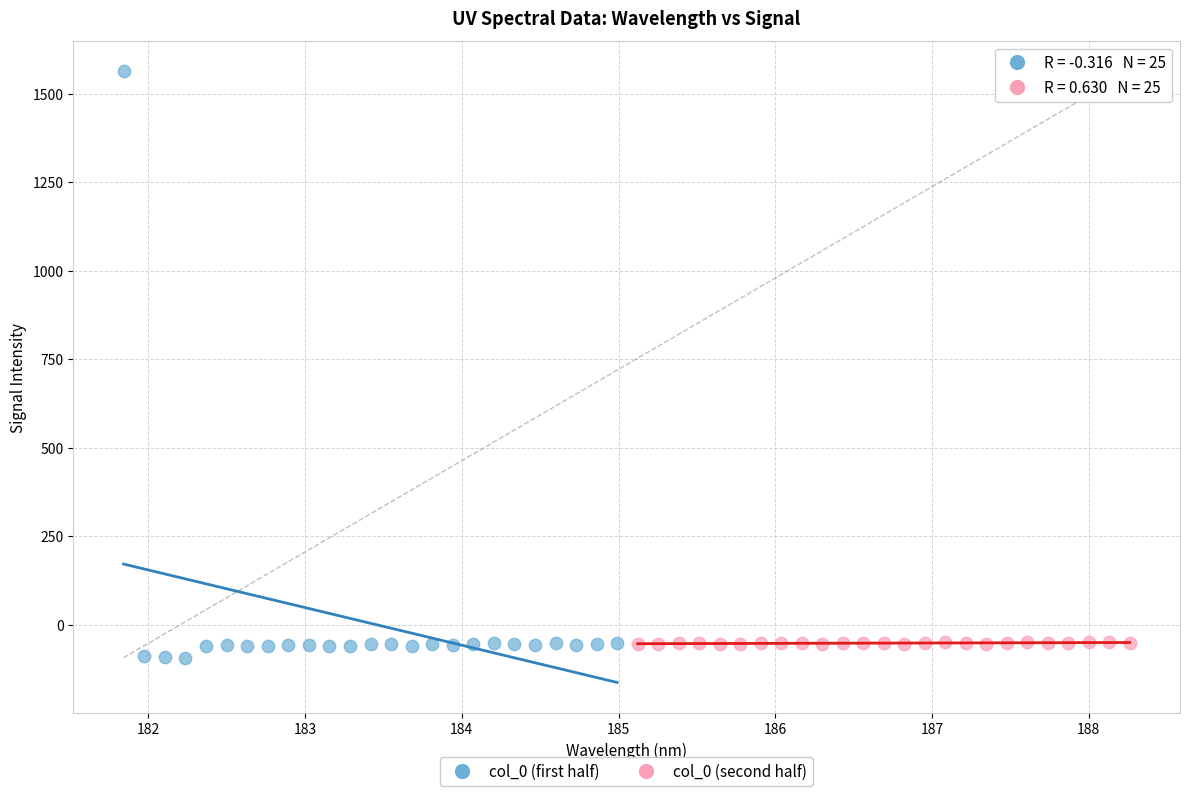

Which series contains the lowest Y value?

col_0 (first half)